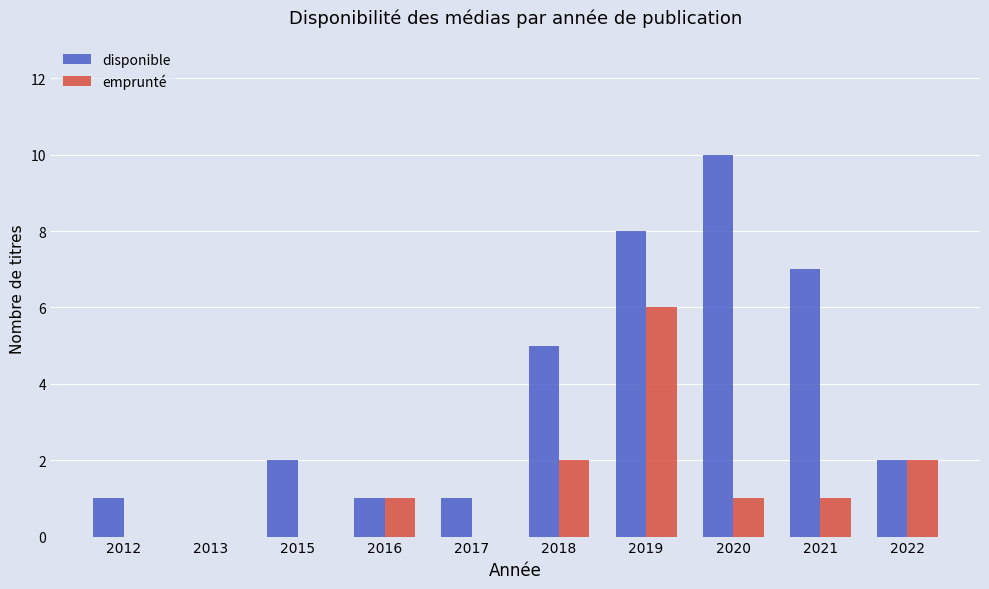

How many values in disponible are above zero?

9